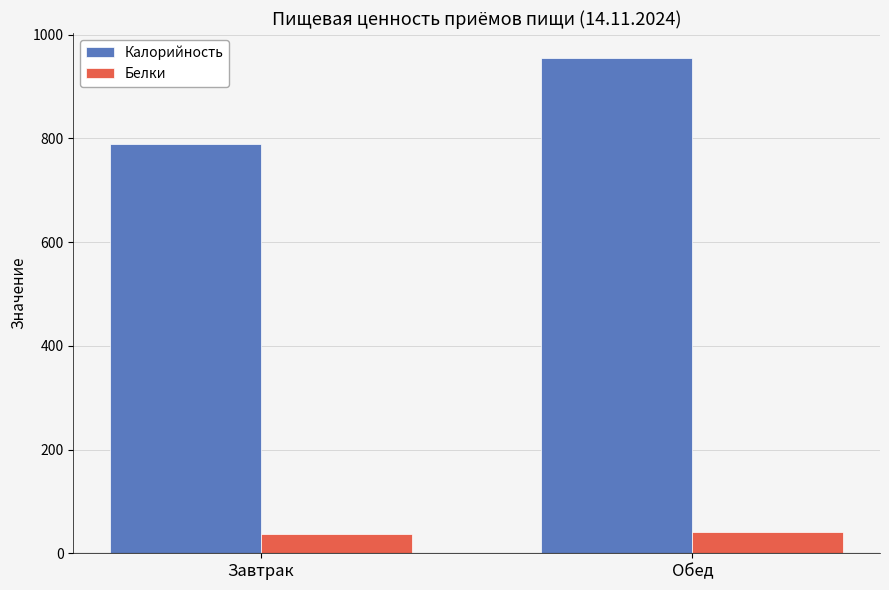

What is the approximate value of Белки at Завтрак?

37.6